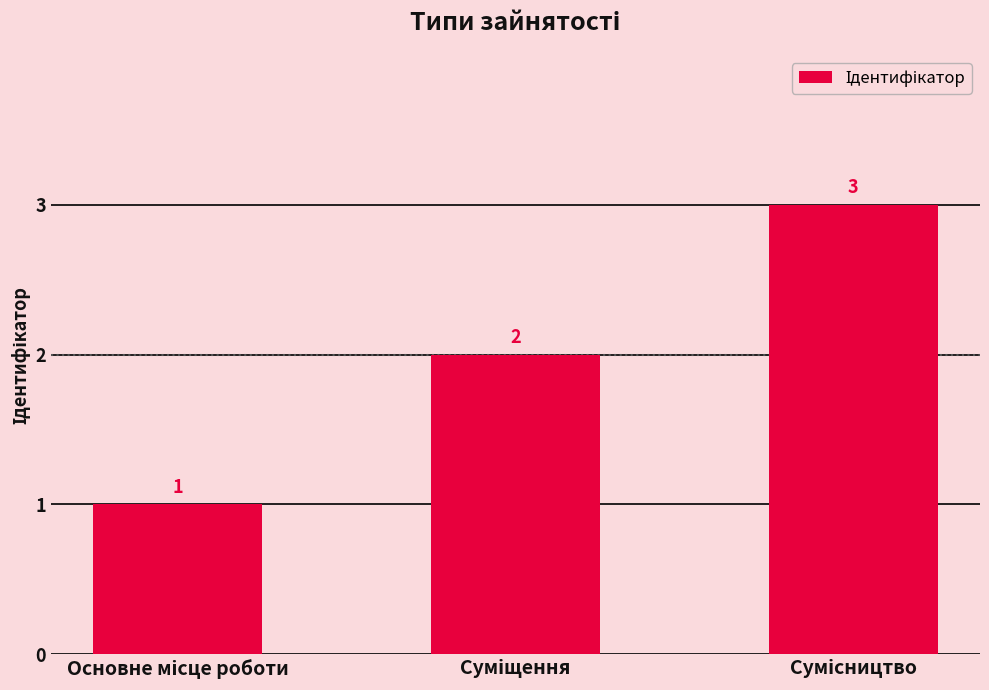

What is the value of the 3rd bar from the left?

3